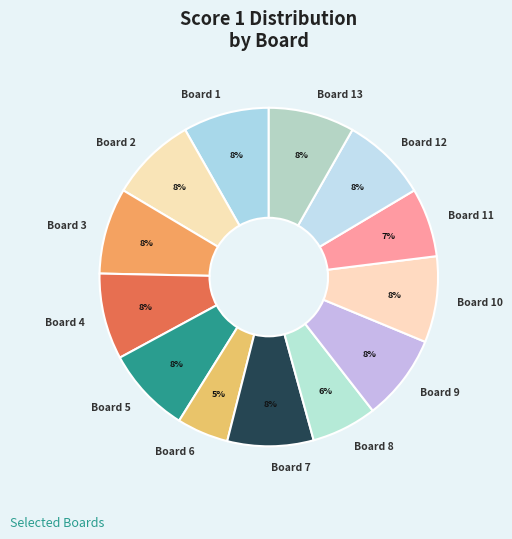

How many segments does this pie chart have?

13